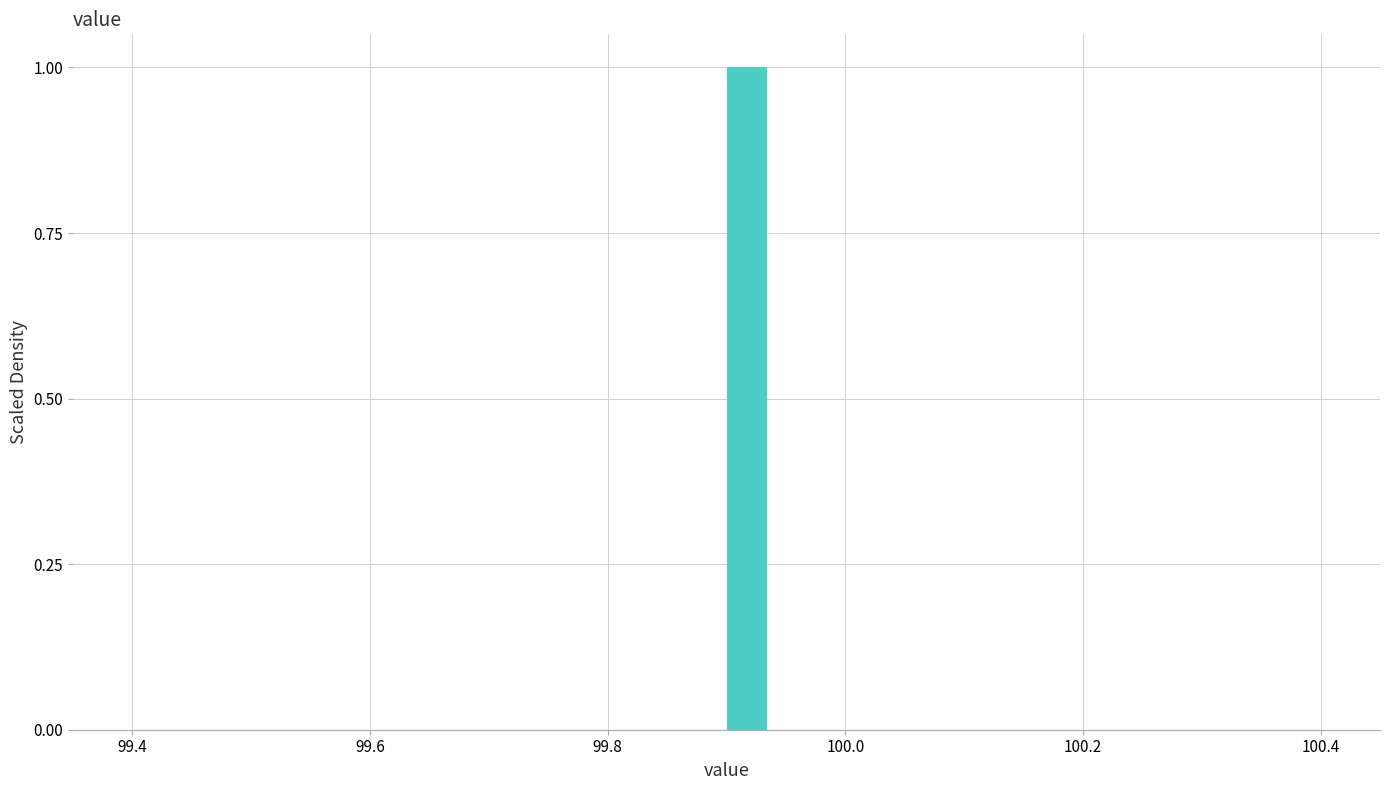

Around what value on the x-axis is the tallest bar? Give the approximate position of its centre, as read against the axis.

99.92